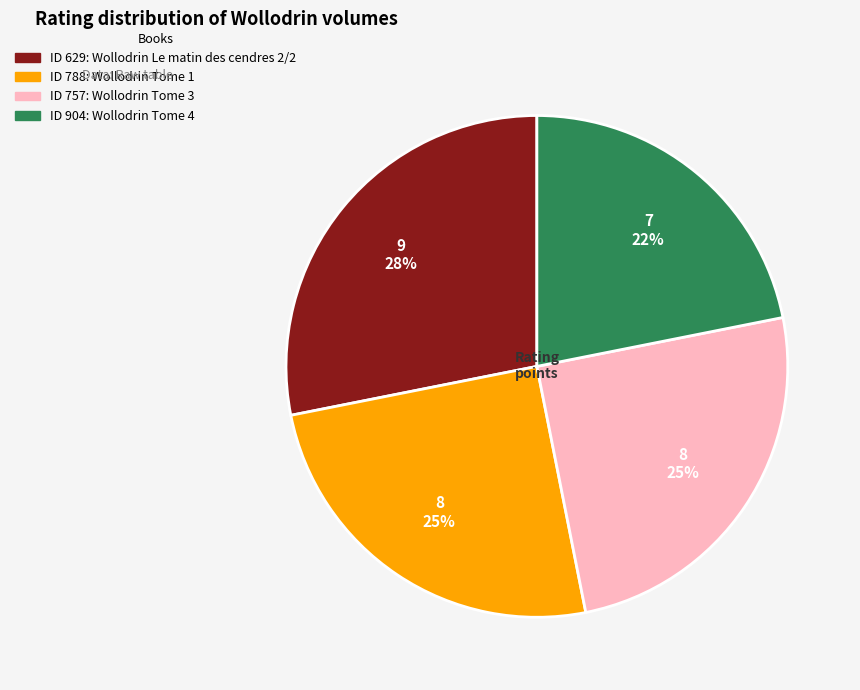

Is there a majority slice in this chart?

No